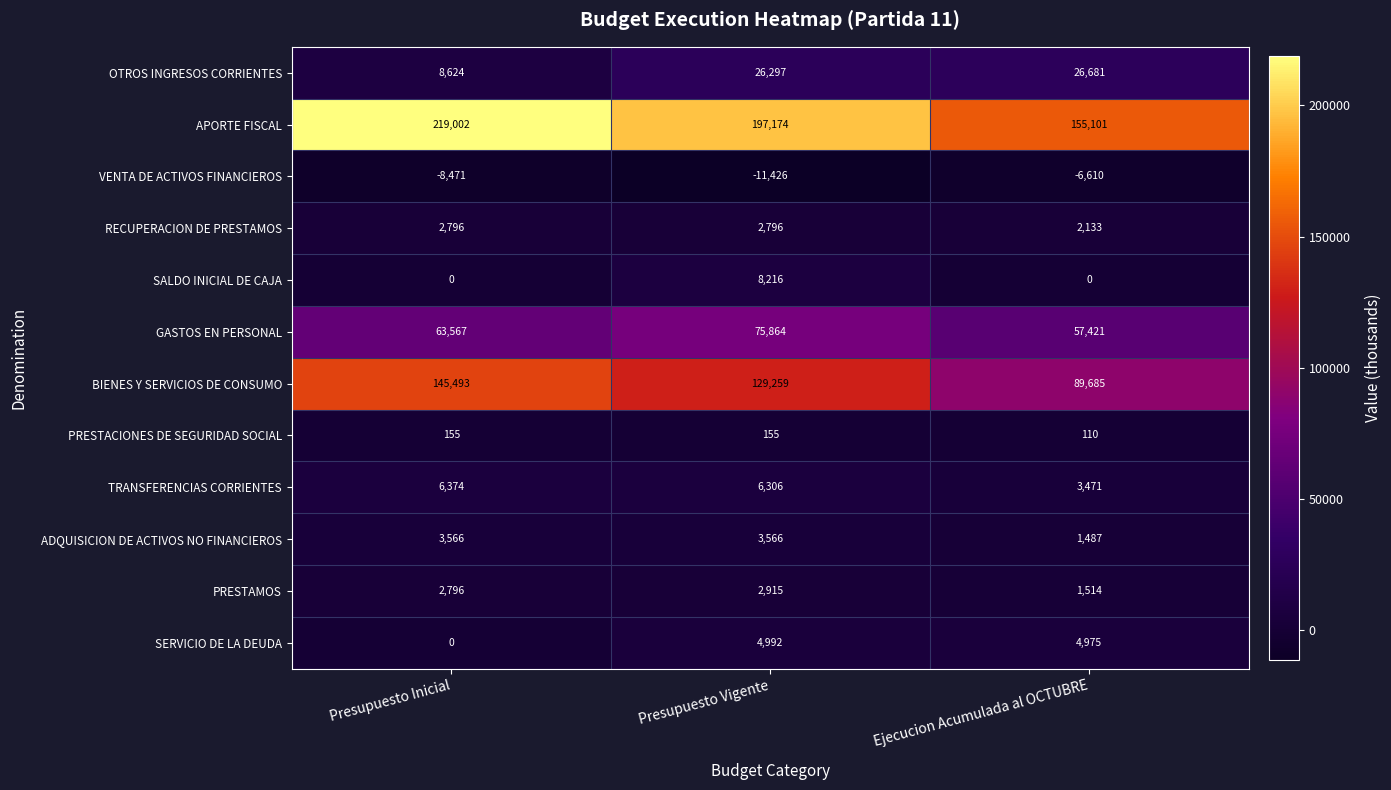

At how many categories does at least one series exceed 156518?

2